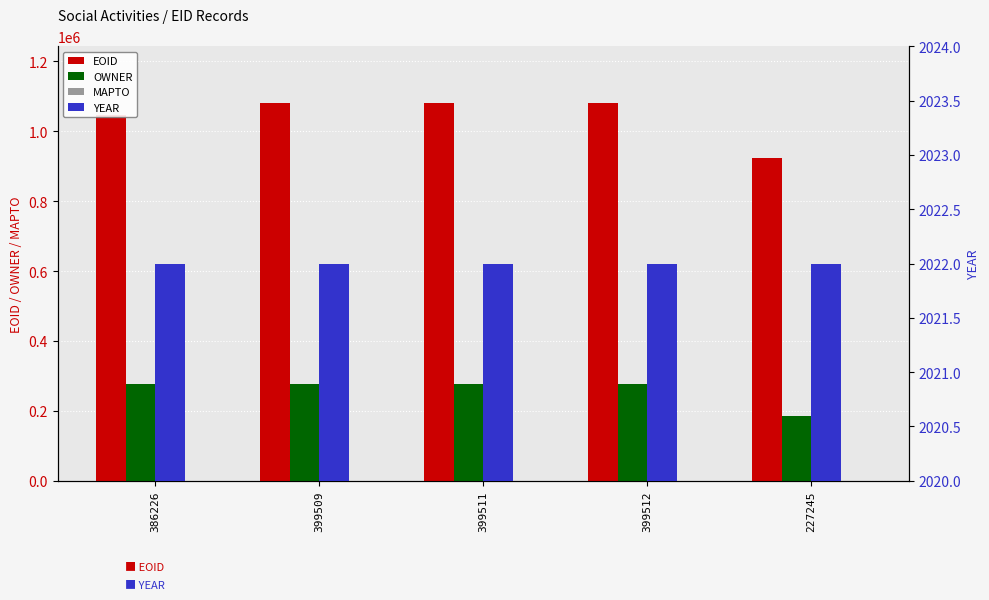

Is the value of EOID at 399511 greater than the value of MAPTO at 399512?

Yes